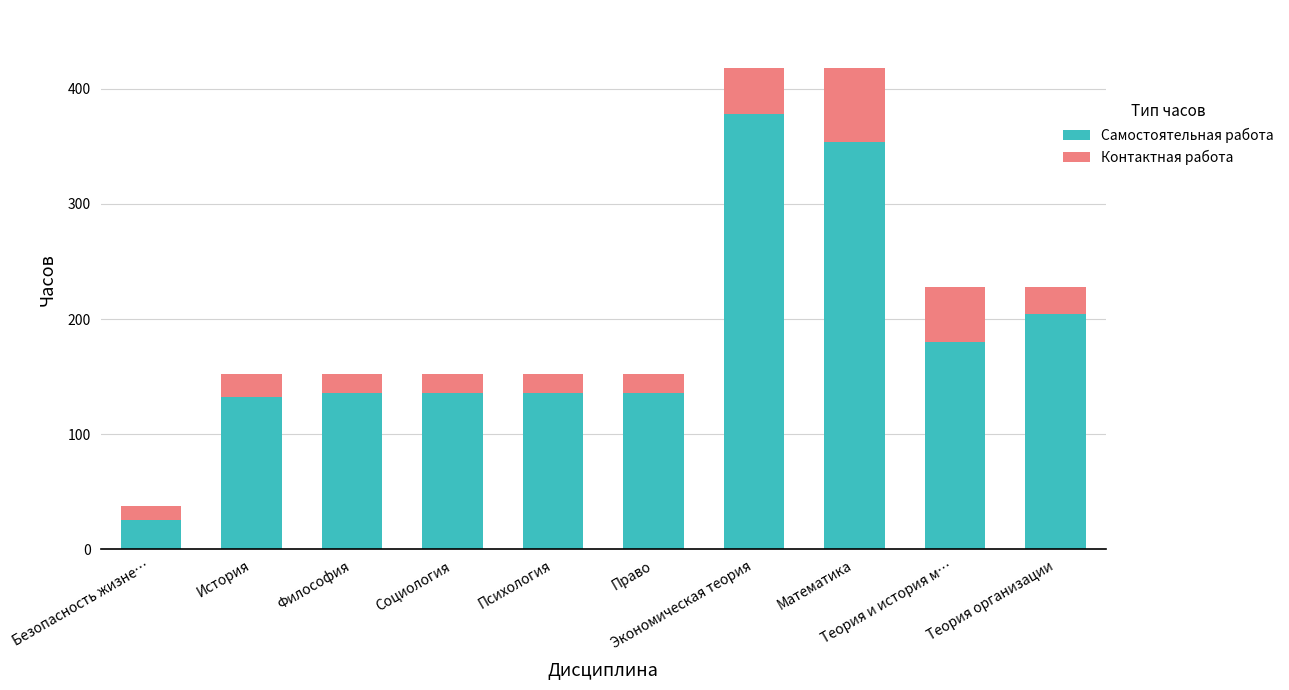

What is the sum of all Самостоятельная работа values?

1818